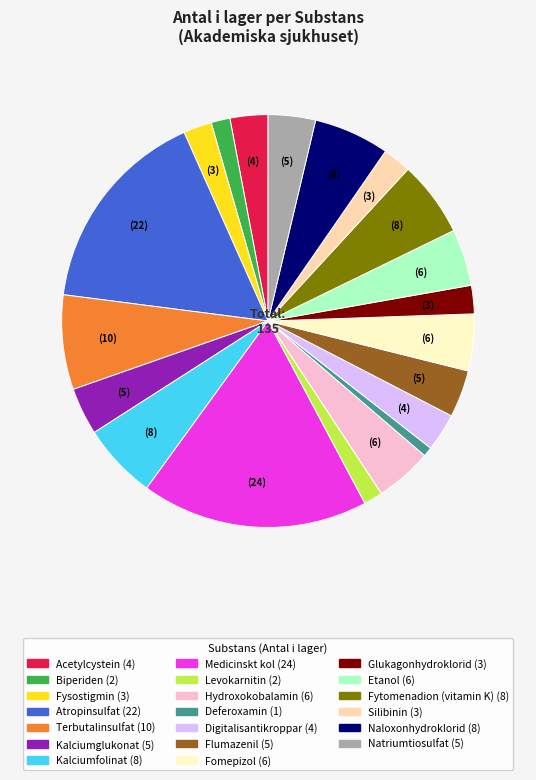

How many slices are in this pie chart?

20